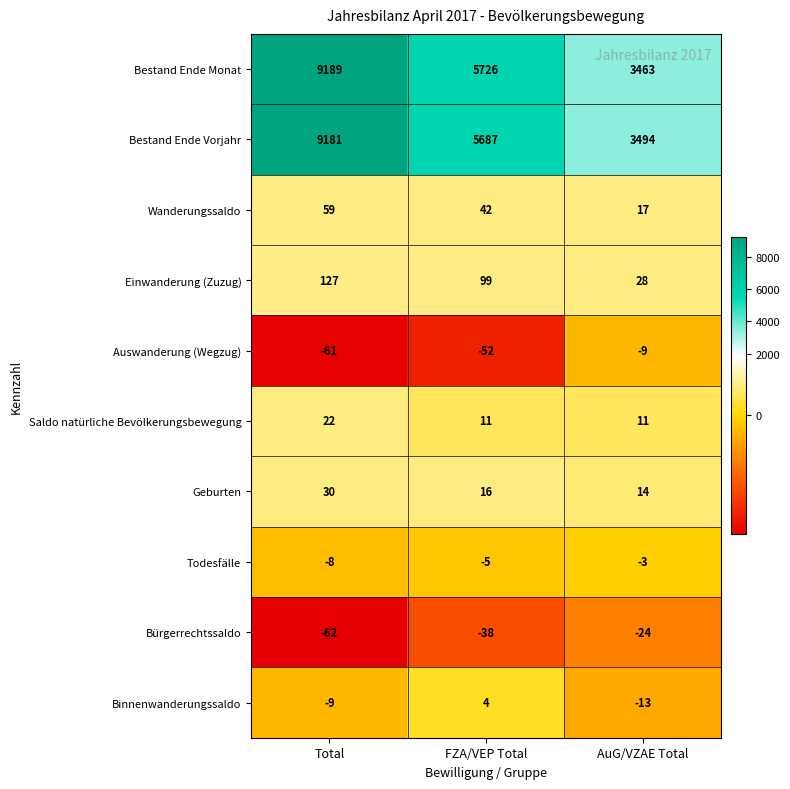

What is the maximum value shown in the chart?

9189